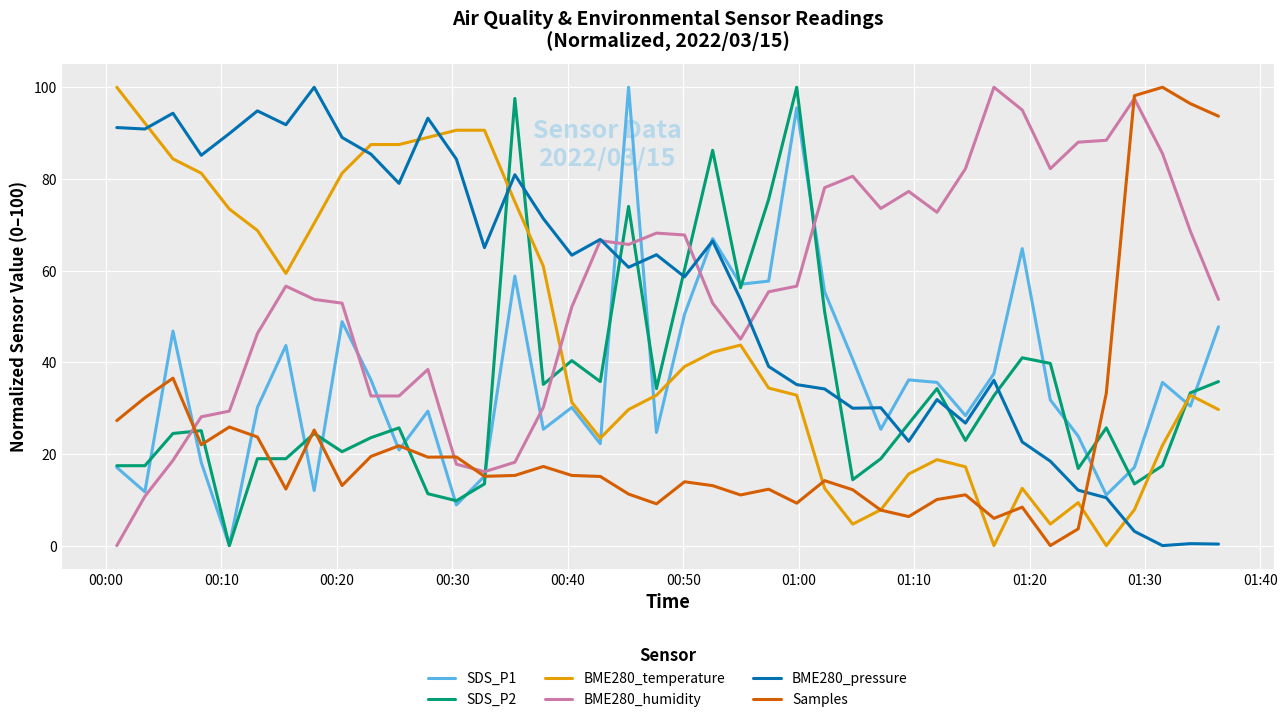

Count the number of data series in this chart.

6